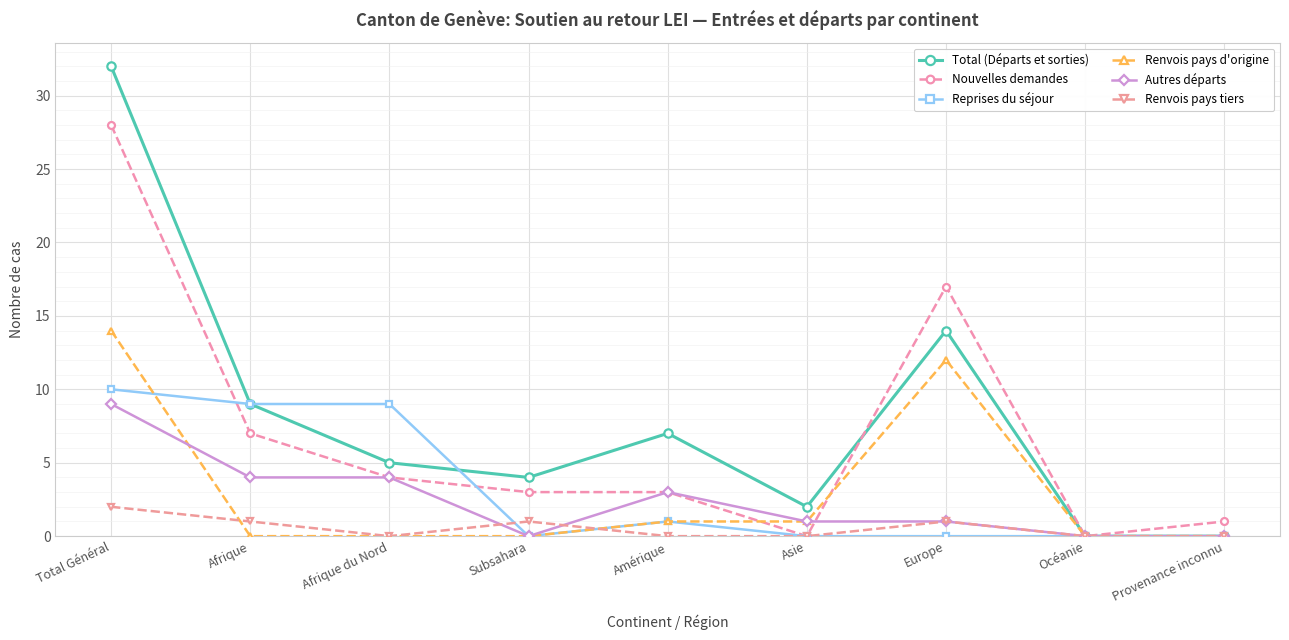

Is it true that Nouvelles demandes equals 0 at Asie?

True